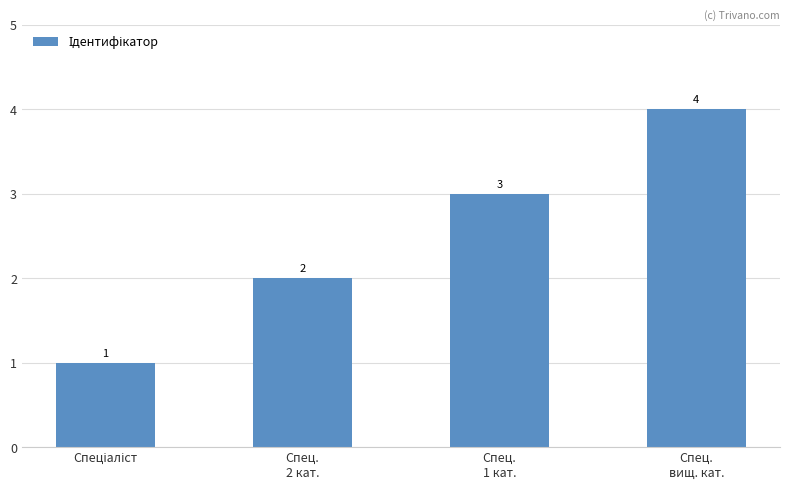

Reading left to right, list all the values displayed in this chart.

1	2	3	4